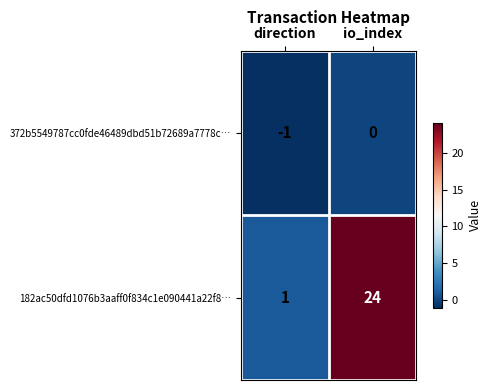

At how many categories does at least one series exceed 0?

2